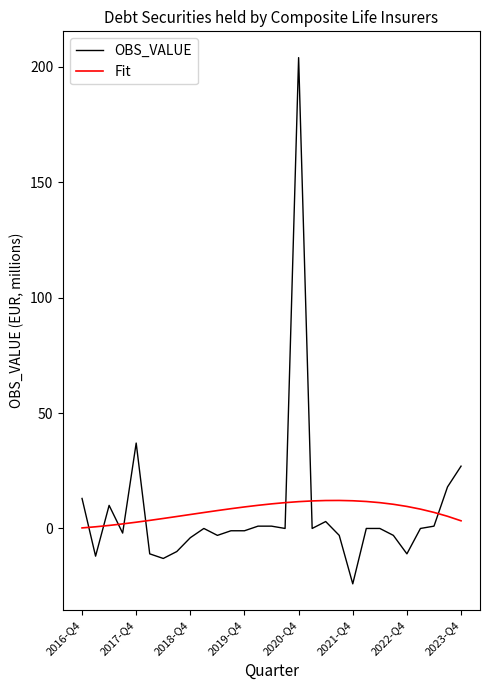

What is the maximum value for OBS_VALUE?

204.0